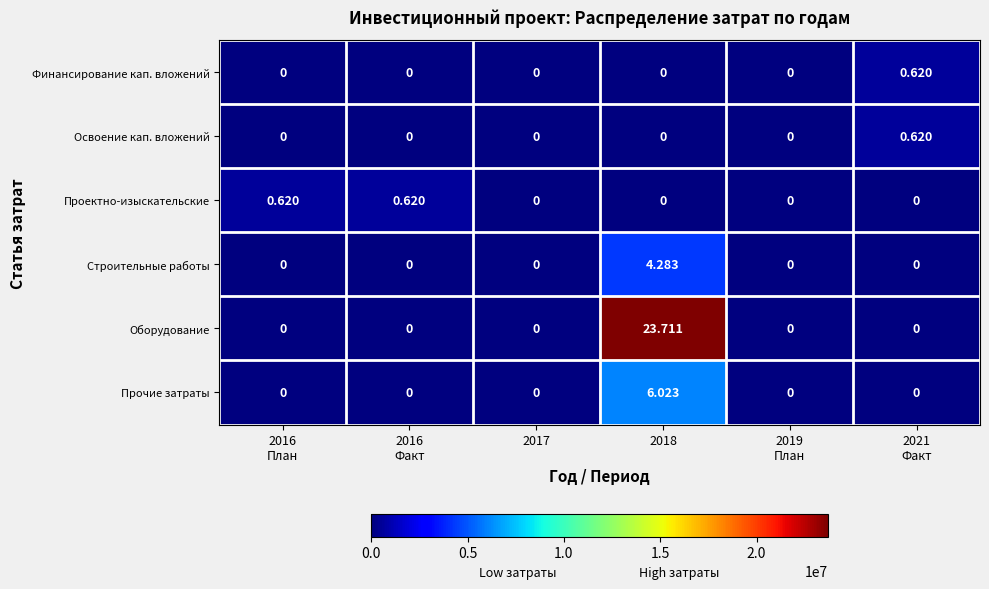

Which series has the widest spread of values?

Оборудование